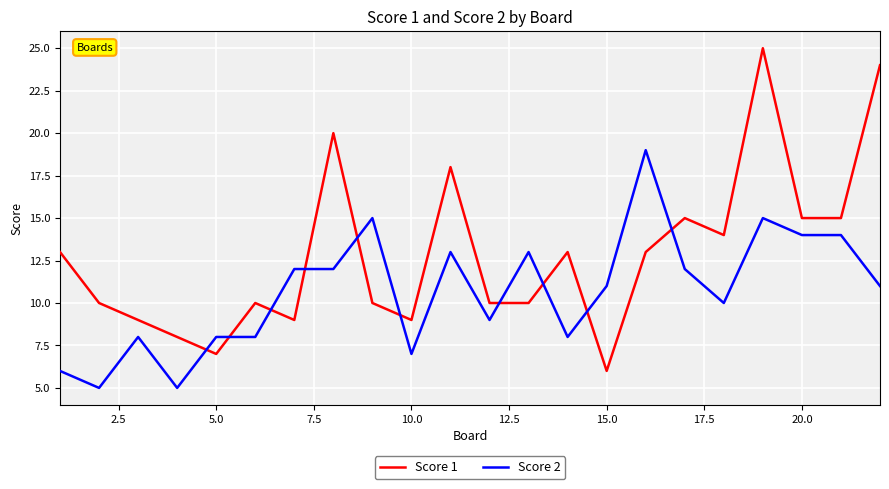

List the series in order of their peak value, highest first.

Score 1, Score 2